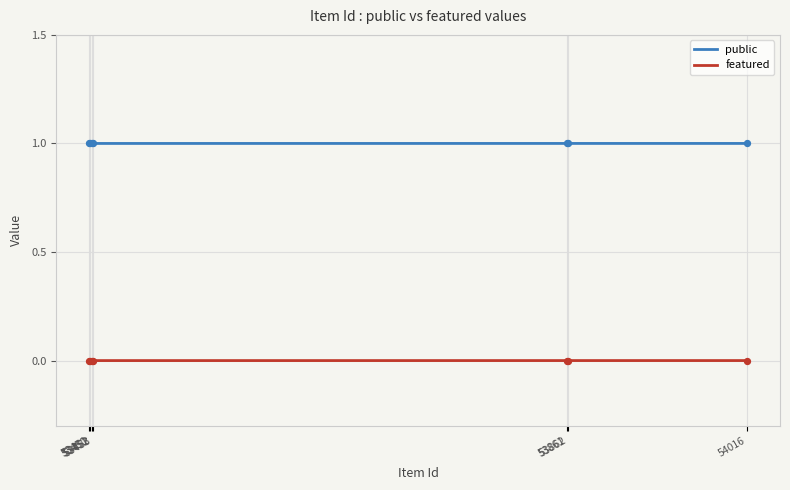

Which series has the largest total across all categories?

public